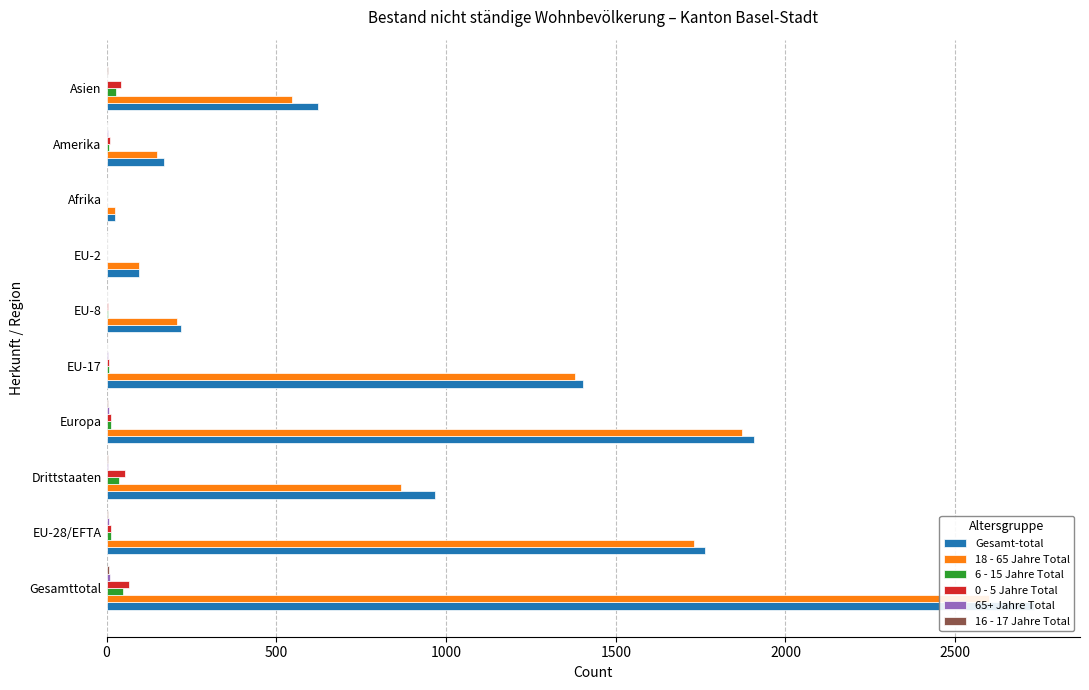

Does the chart contain any negative values?

No